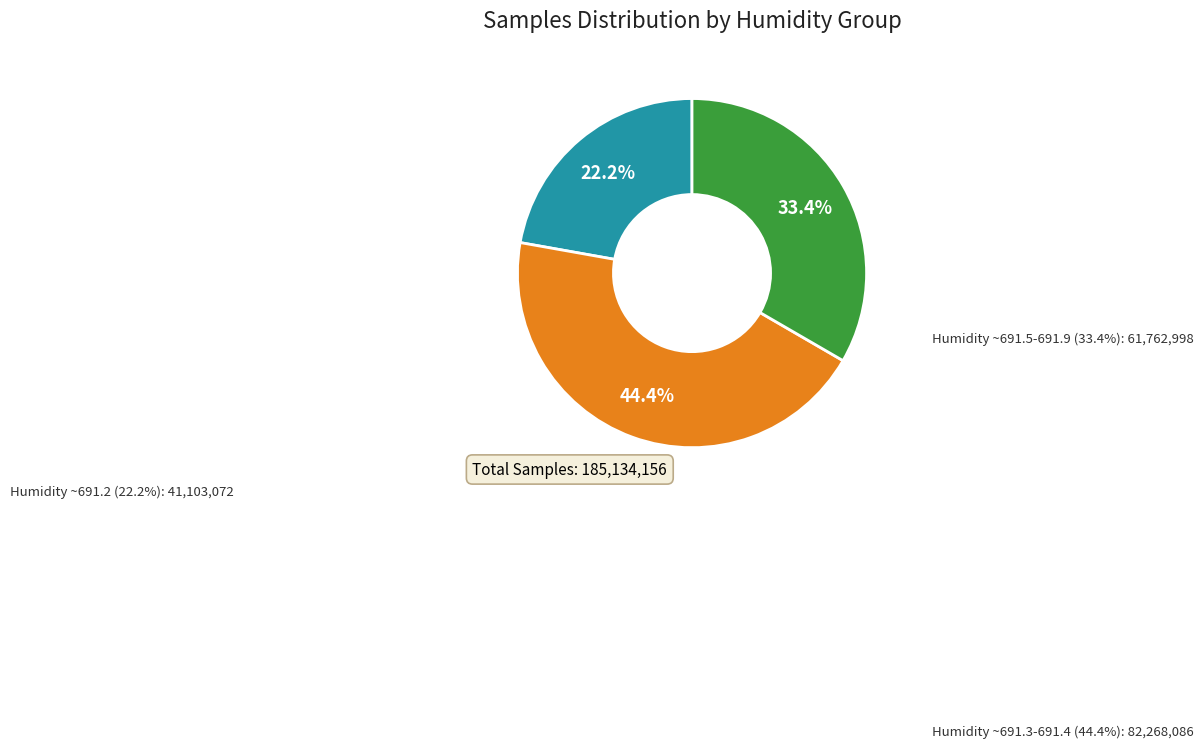

Does any single category account for the majority?

No